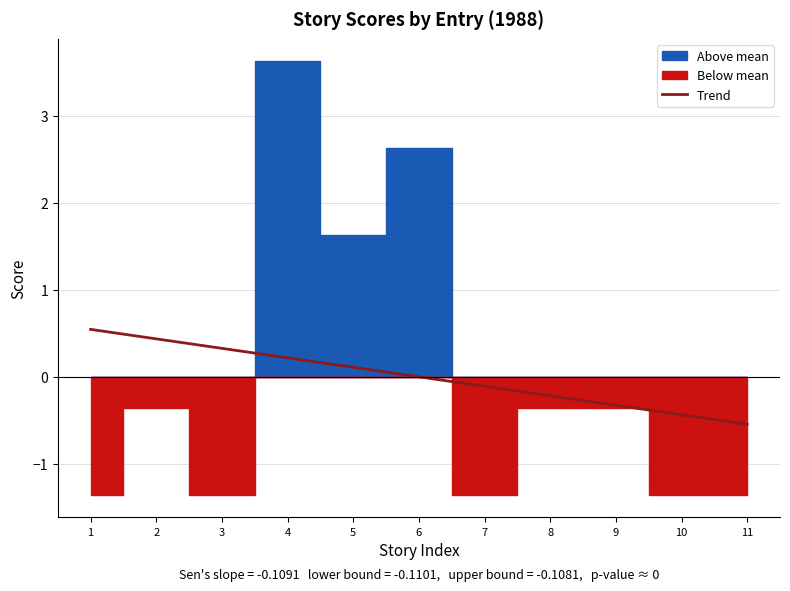

What is the minimum value for Trend?

-0.5